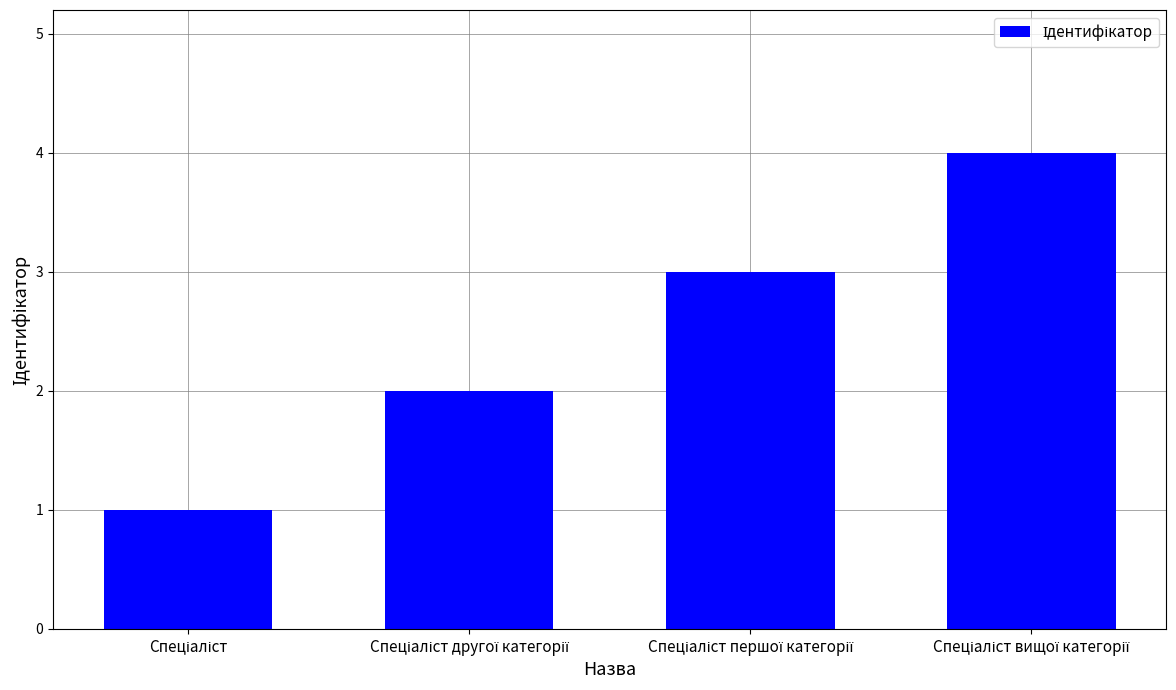

What is the maximum value shown in the chart?

4